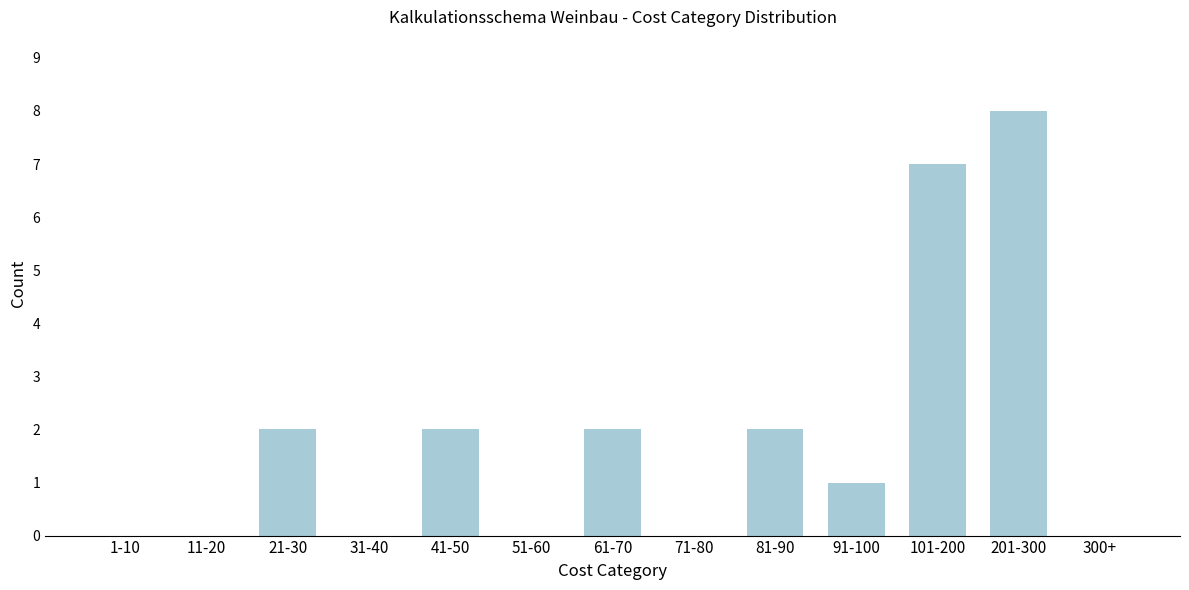

Reading left to right, extract all data points from this chart.

1-10=0	11-20=0	21-30=2	31-40=0	41-50=2	51-60=0	61-70=2	71-80=0	81-90=2	91-100=1	101-200=7	201-300=8	300+=0